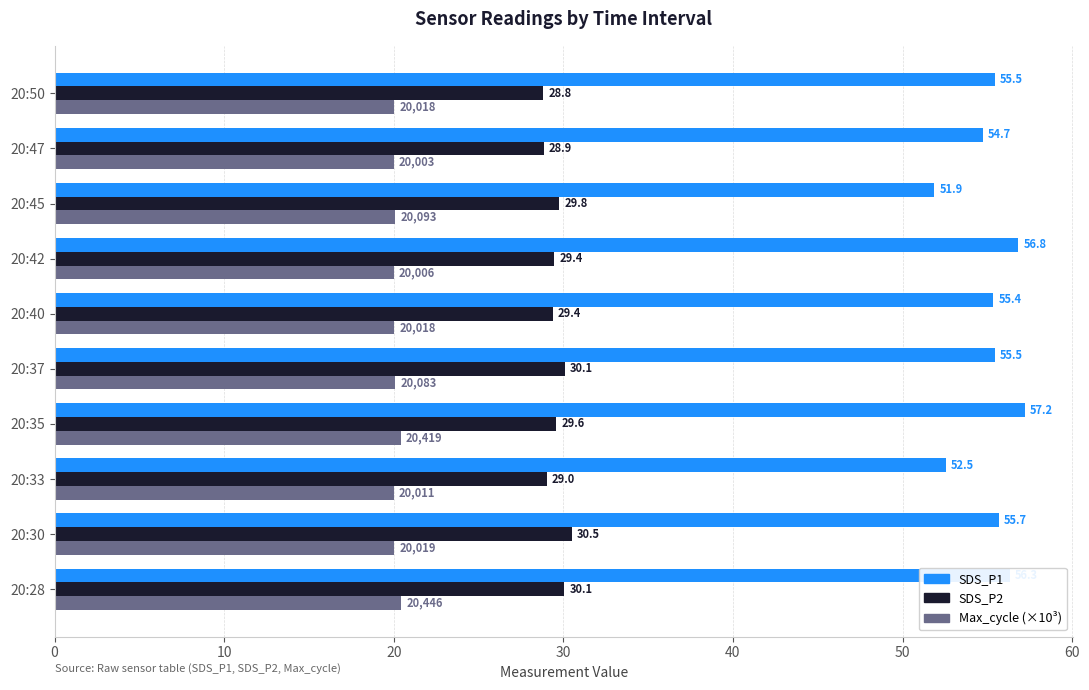

The value of SDS_P1 at 20:42 is 56.8. True or false?

True